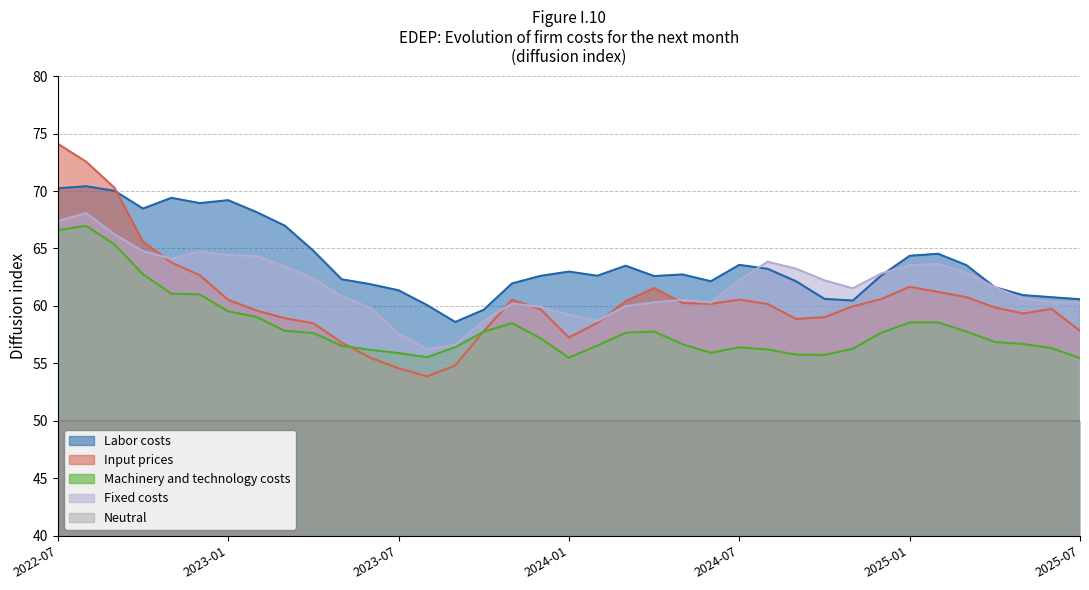

Which category has the lowest value across all series?

2023-08